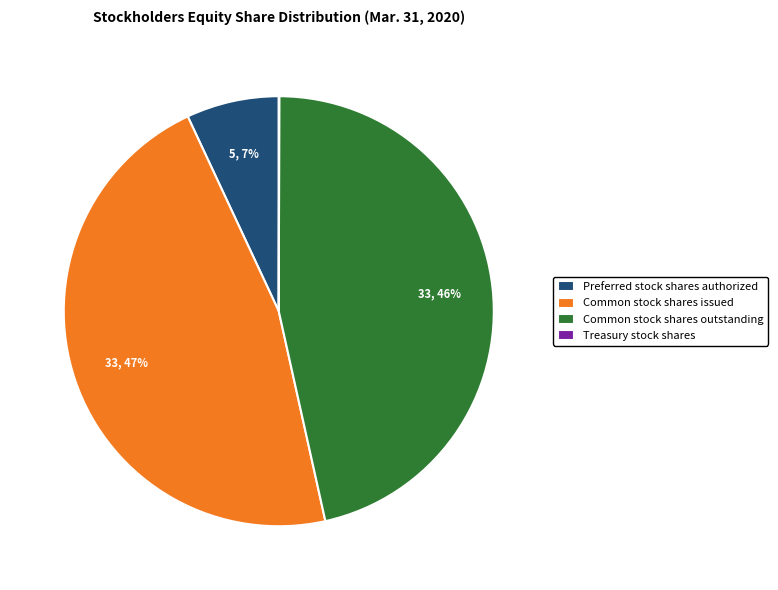

Is there any slice that represents more than half of the pie?

No